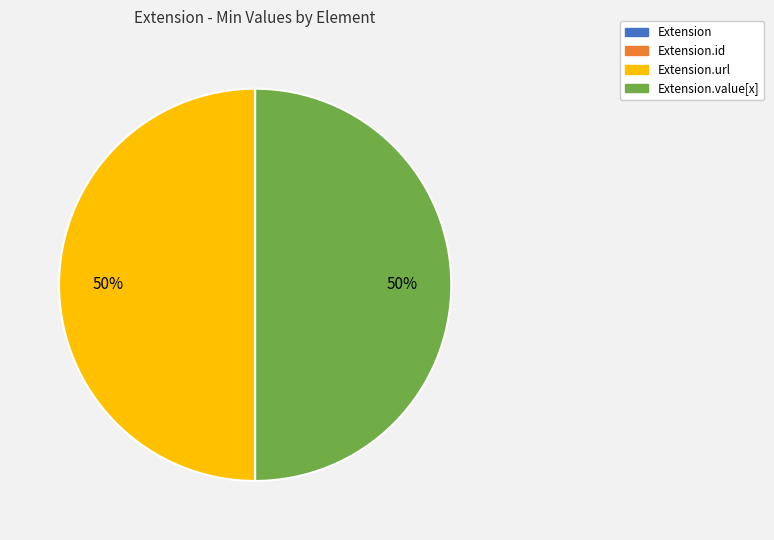

To the nearest percent, what is the average slice percentage?

50%